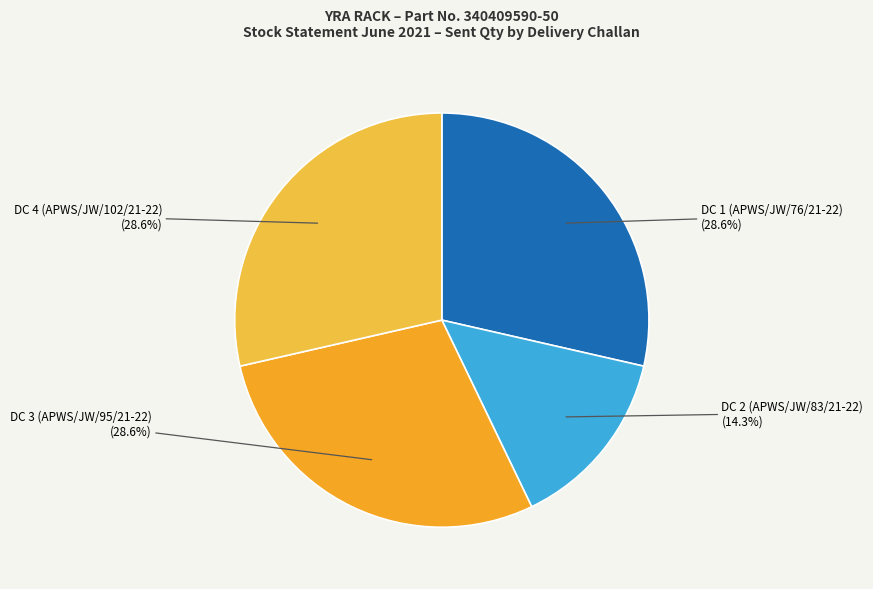

What percentage is the DC 2 (APWS/JW/83/21-22) slice, to the nearest percent?

14%